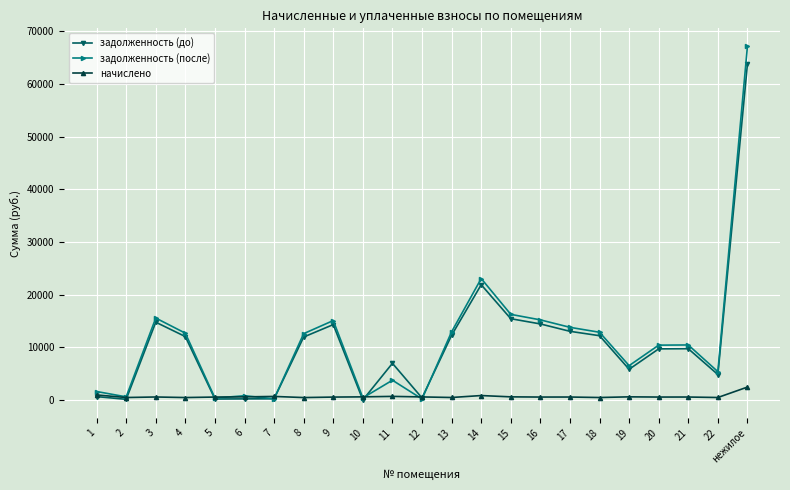

Is it true that задолженность (до) equals 63769.7 at нежилое?

True